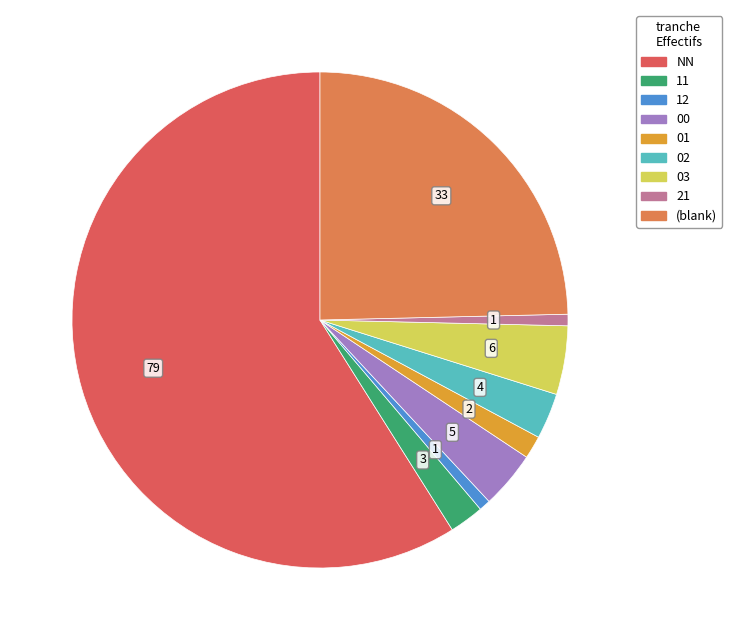

Rank the categories by value from highest to lowest.

NN, , 03, 00, 02, 11, 01, 12, 21